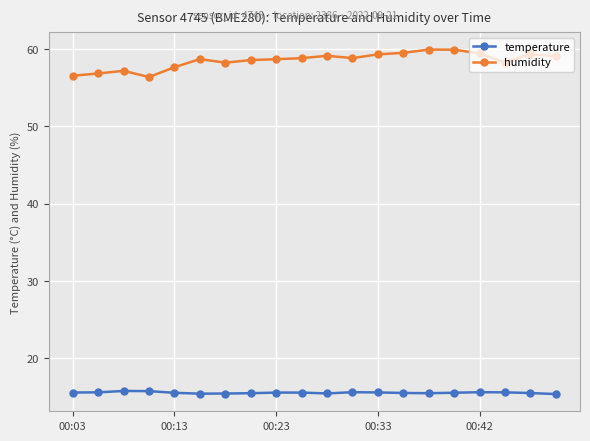

True or false: humidity has more than 2 interior local peaks.

True